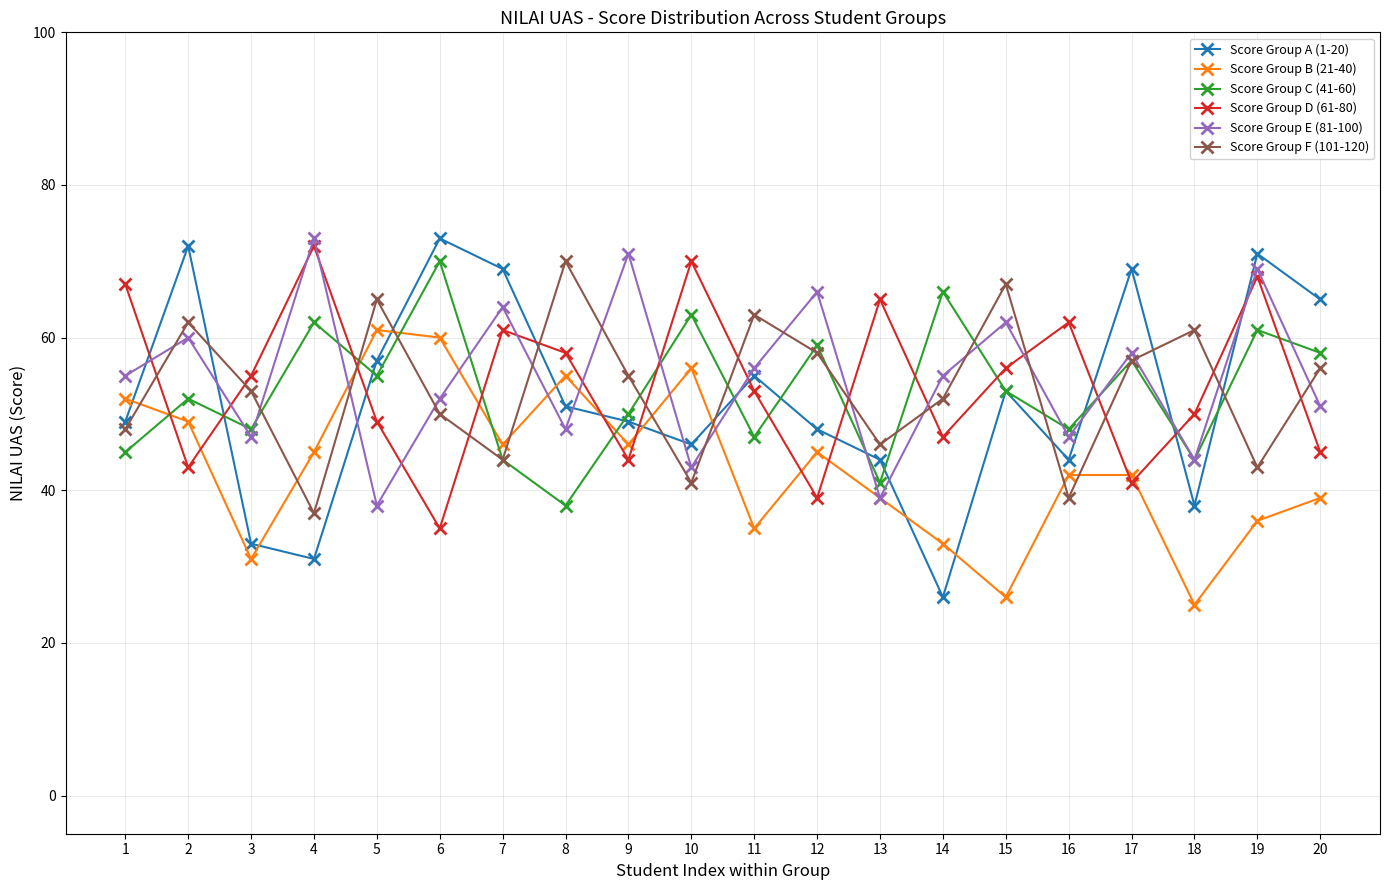

What is the difference between the highest and lowest values at 13?

26